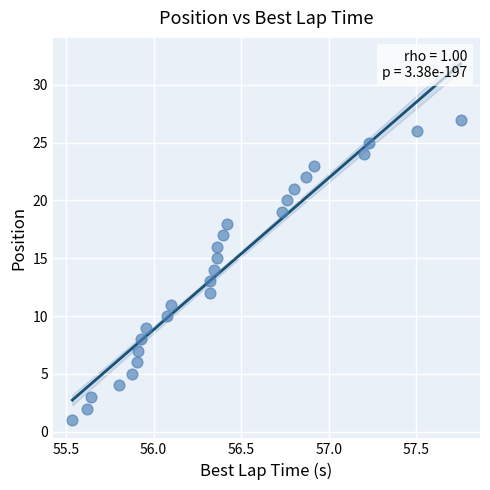

What is the range of Y values (max minus min)?

26